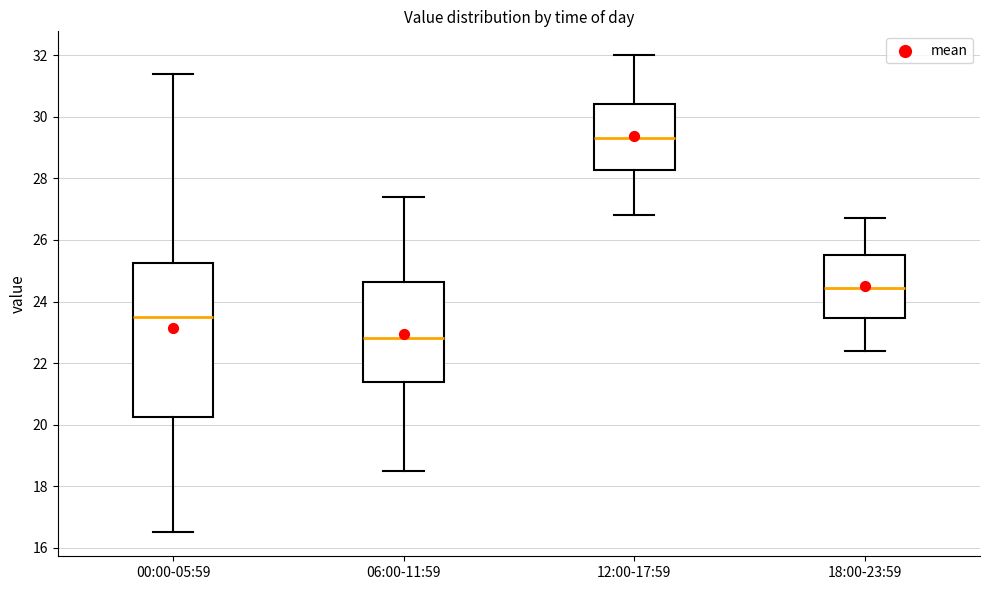

Reading left to right, read every box against the y-axis: the position of its median line, the range the box covers, and the ends of its whiskers. The values are not printed on the chart, so give them approximately, as read against the axis.

00:00-05:59: median 23.6, box 20.2 to 25.2, whiskers 16.6 to 31.4
06:00-11:59: median 22.8, box 21.4 to 24.6, whiskers 18.6 to 27.4
12:00-17:59: median 29.4, box 28.2 to 30.4, whiskers 26.8 to 32.0
18:00-23:59: median 24.4, box 23.4 to 25.6, whiskers 22.4 to 26.8